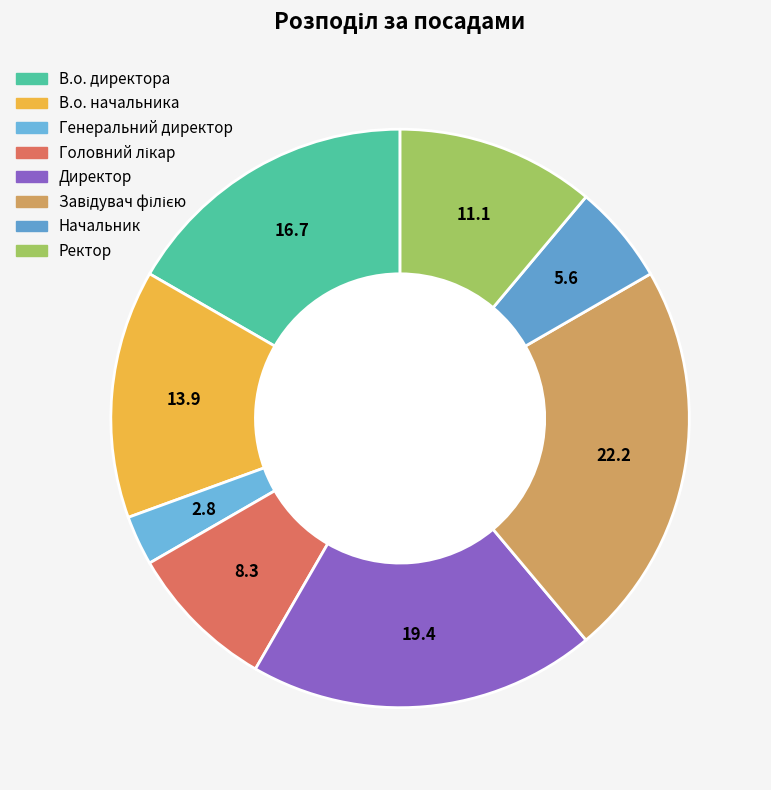

How many slices are in this pie chart?

8